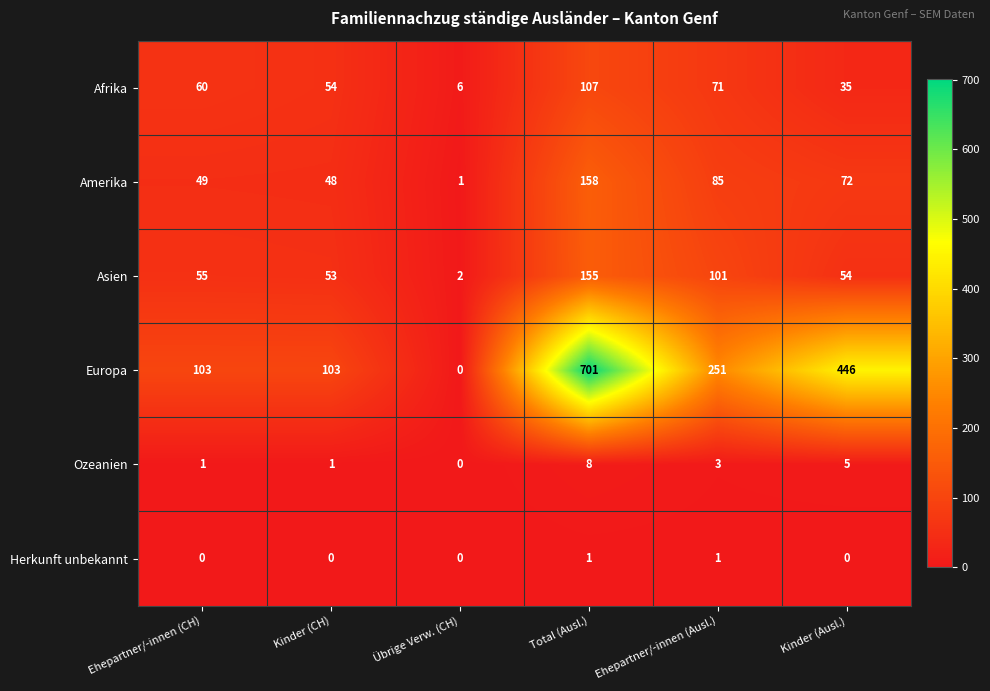

At how many categories does at least one series exceed 521?

1